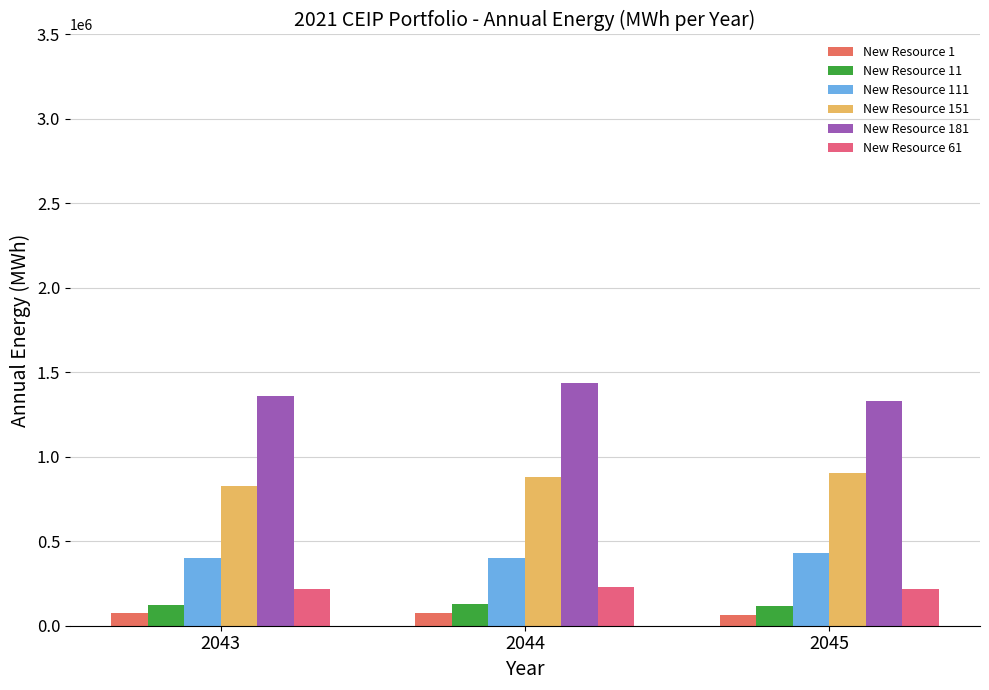

What value does the New Resource 111 series have at 2043?

399831.8